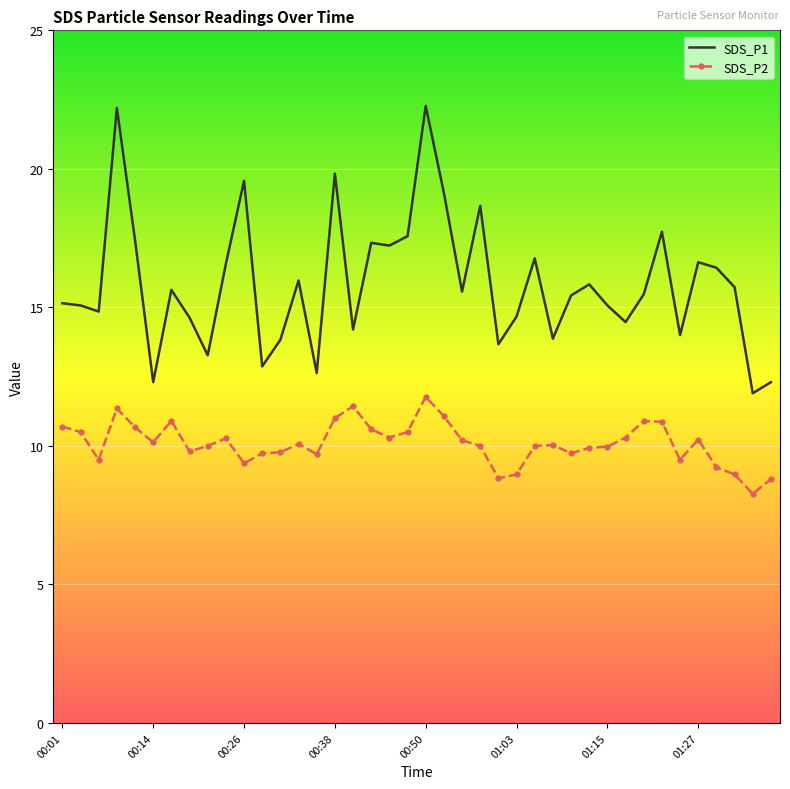

Which series has the largest total across all categories?

SDS_P1